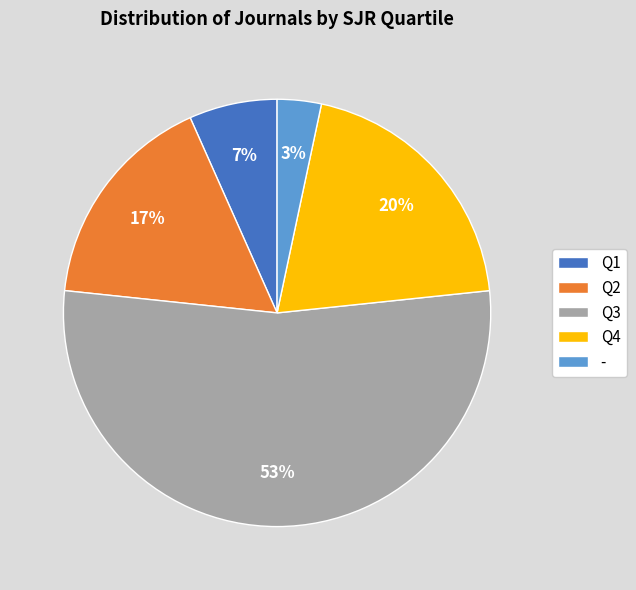

To the nearest percent, what portion does Q1 represent?

7%